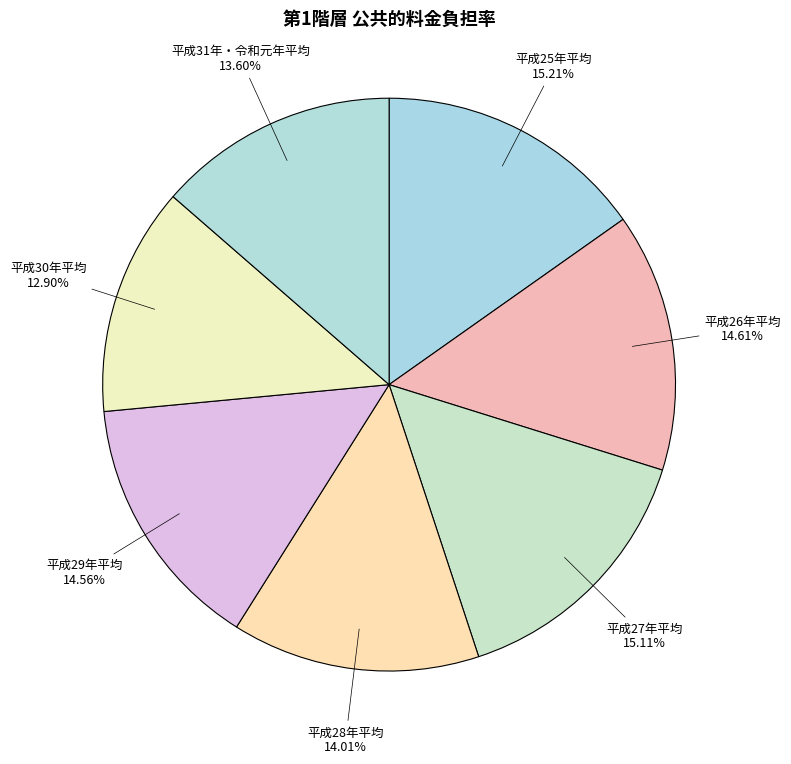

True or false: 平成26年平均 accounts for 15% of the total.

True